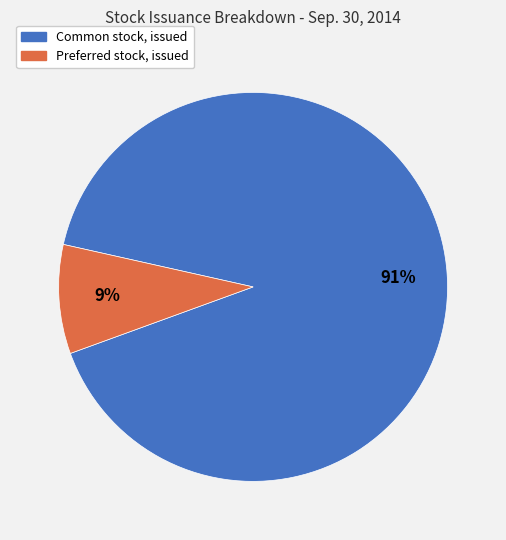

Rank the categories by value from lowest to highest.

Preferred stock, issued, Common stock, issued